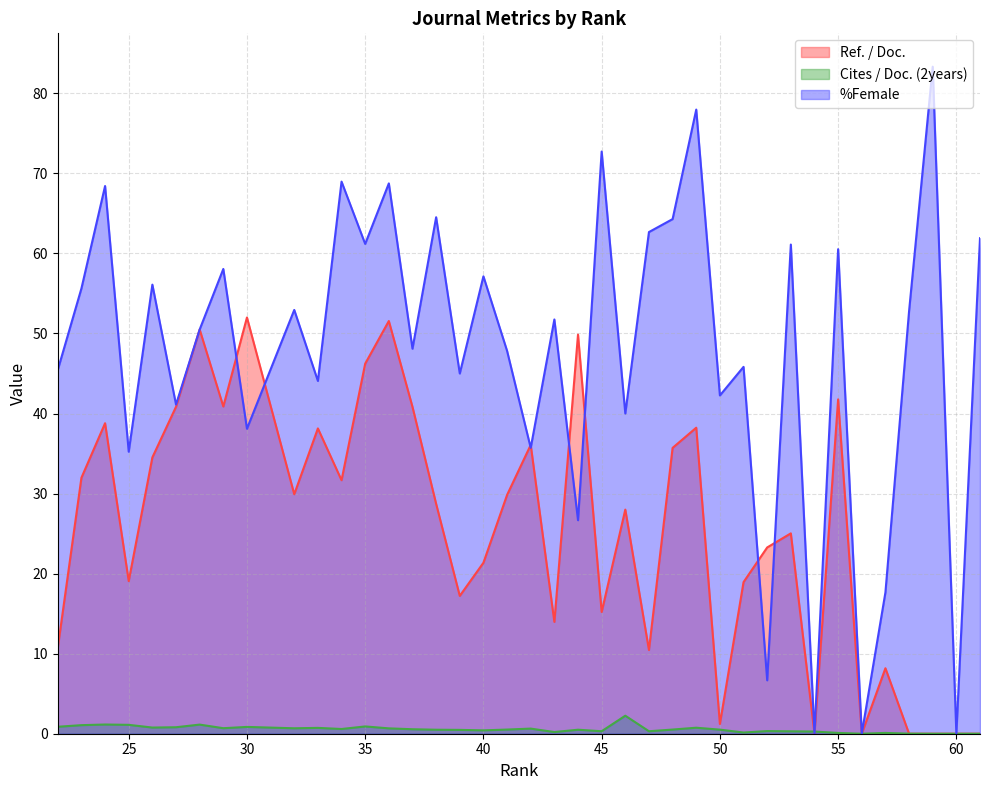

What is the average value of the %Female series?

48.0